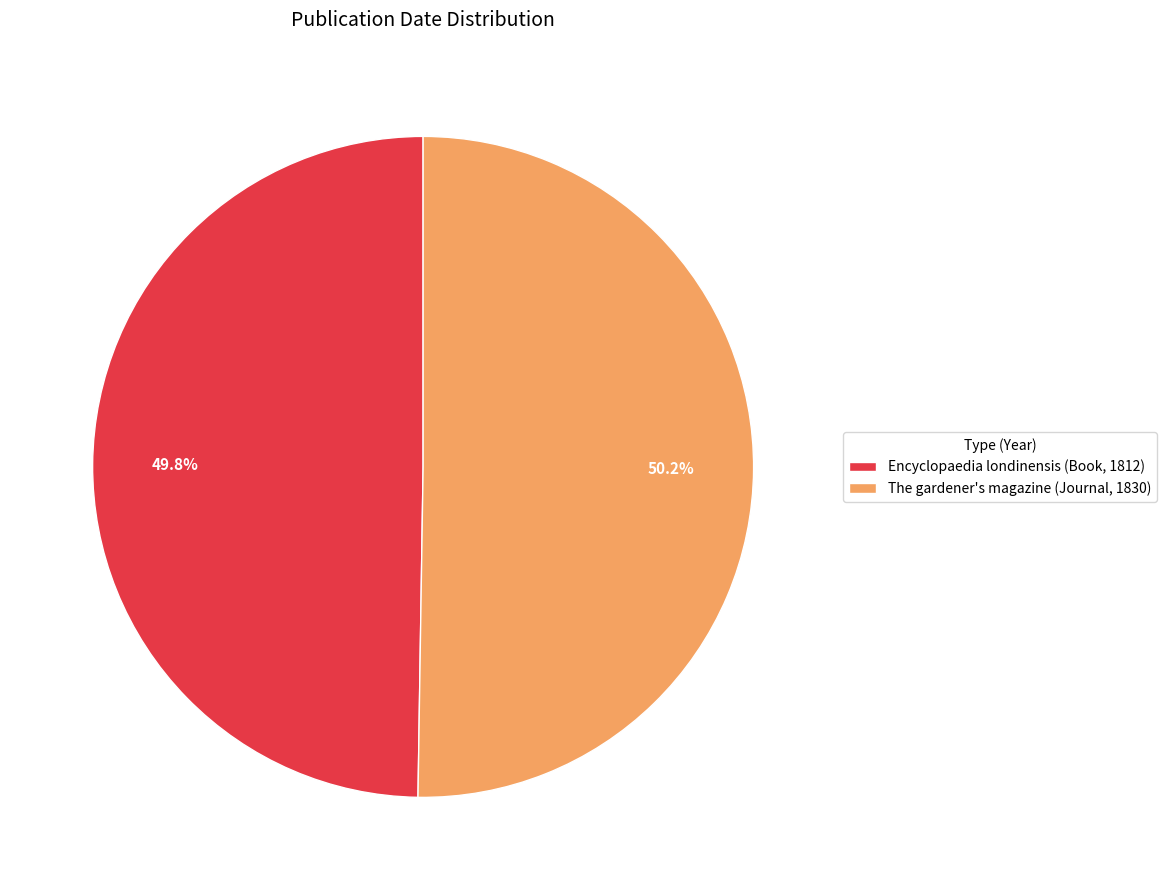

Do The gardener's magazine (Journal, 1830) and Encyclopaedia londinensis (Book, 1812) together represent more than half of the pie?

Yes